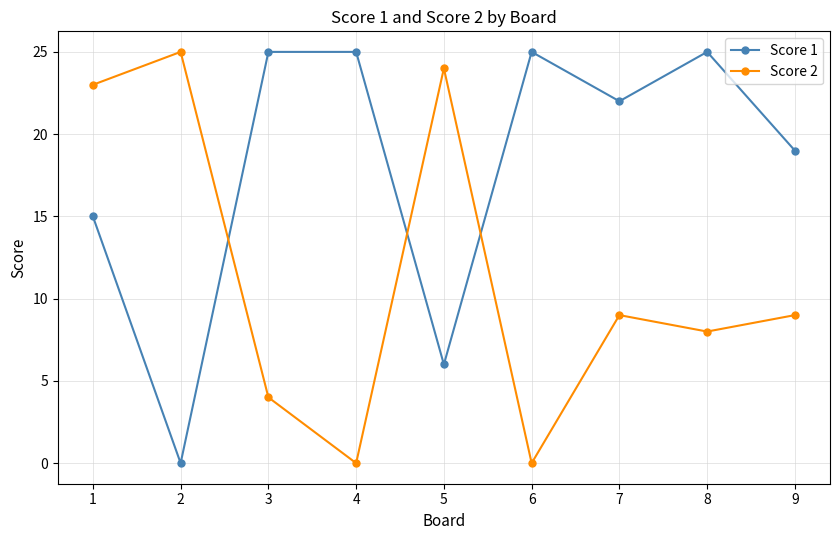

Which series has the largest total across all categories?

Score 1